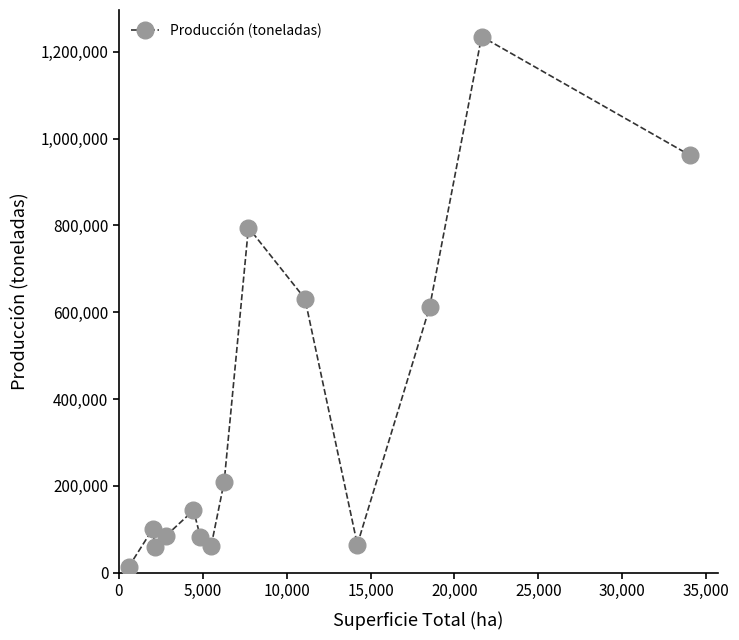

What is the maximum value shown in the chart?

1234850